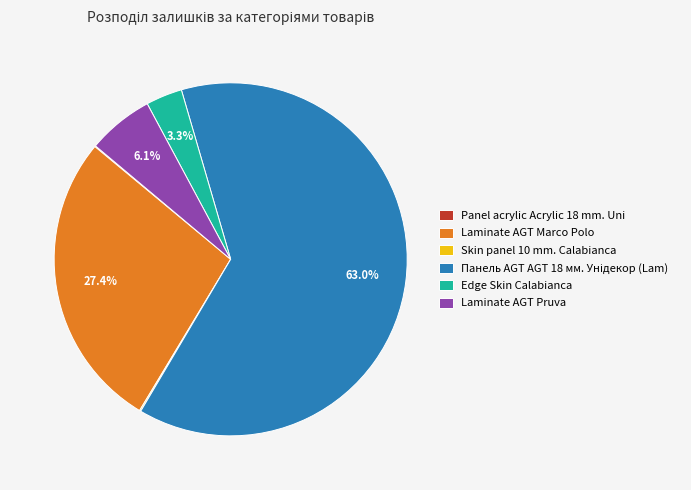

Does Edge Skin Calabianca represent more than half of the total?

No